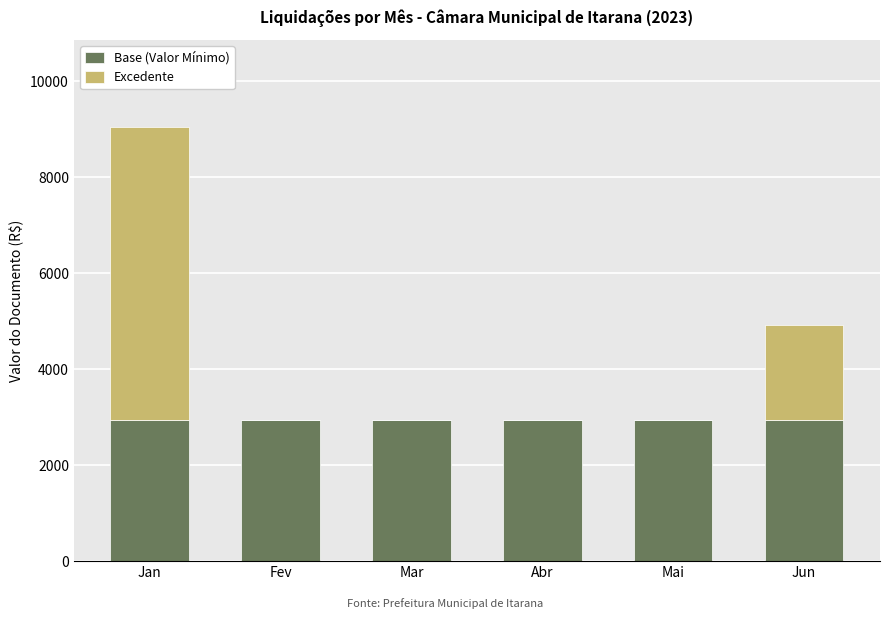

What is the sum of all Base (Valor Mínimo) values?

17700.0